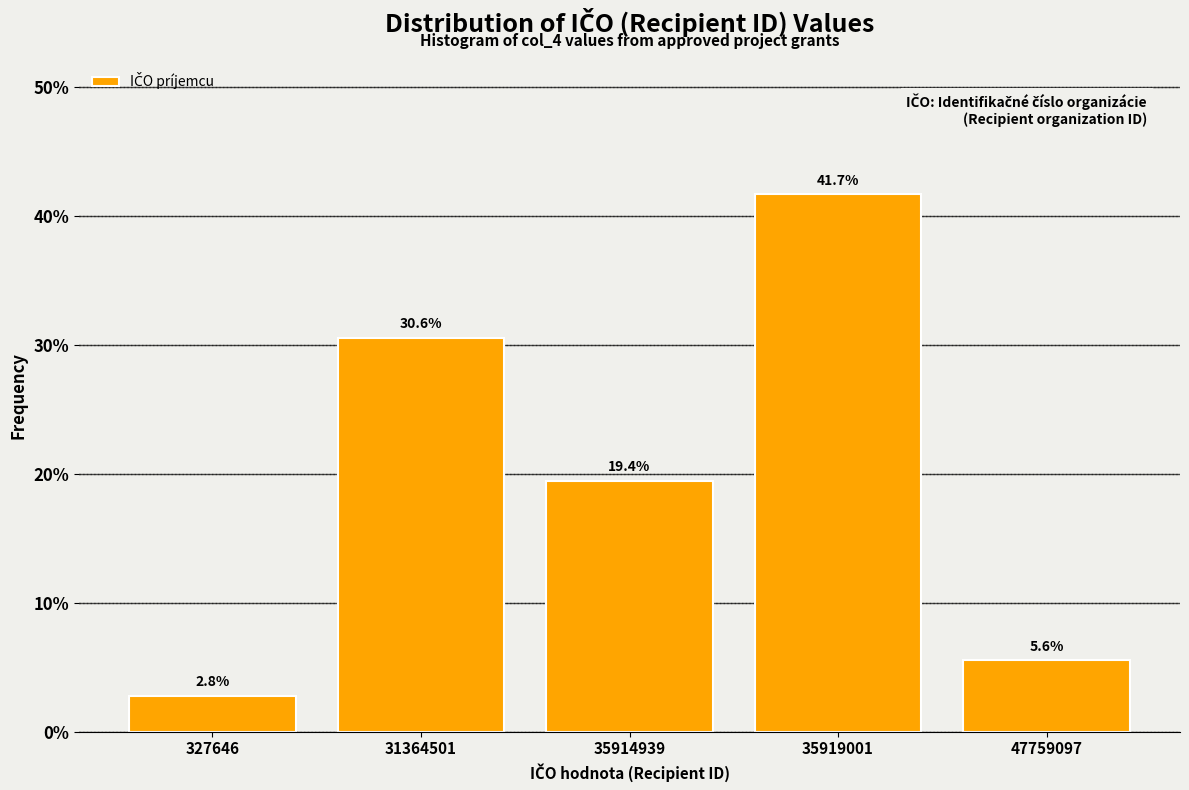

Reading left to right, list all the values displayed in this chart.

2.8	30.6	19.4	41.7	5.6